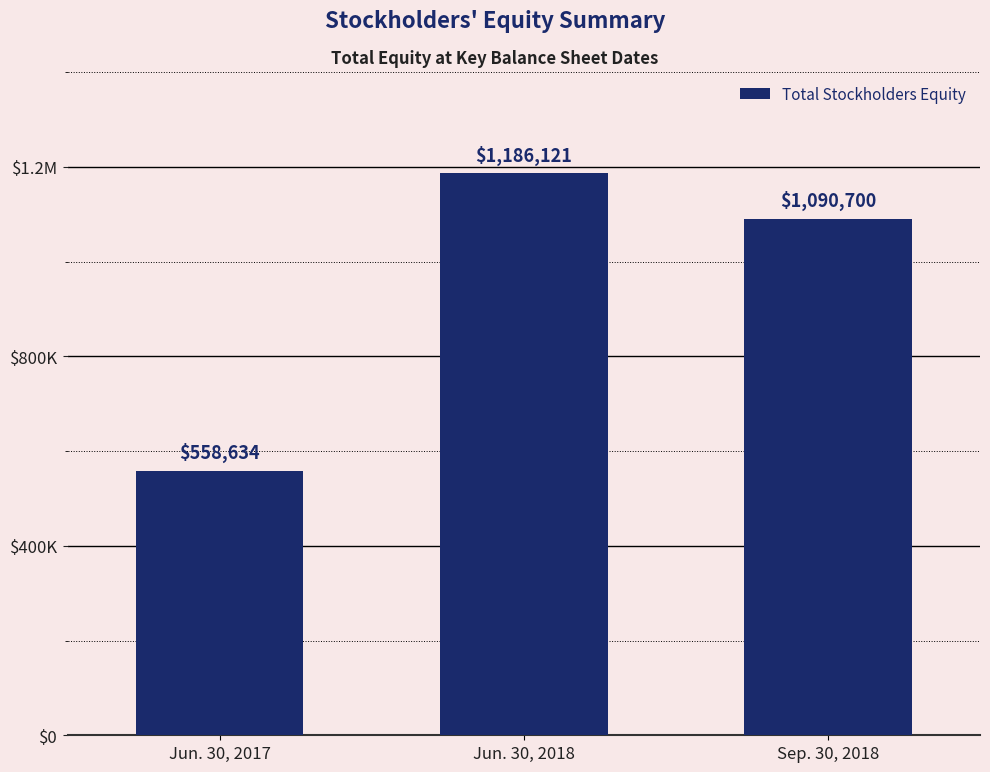

Rank the categories by value from highest to lowest.

Jun. 30, 2018, Sep. 30, 2018, Jun. 30, 2017